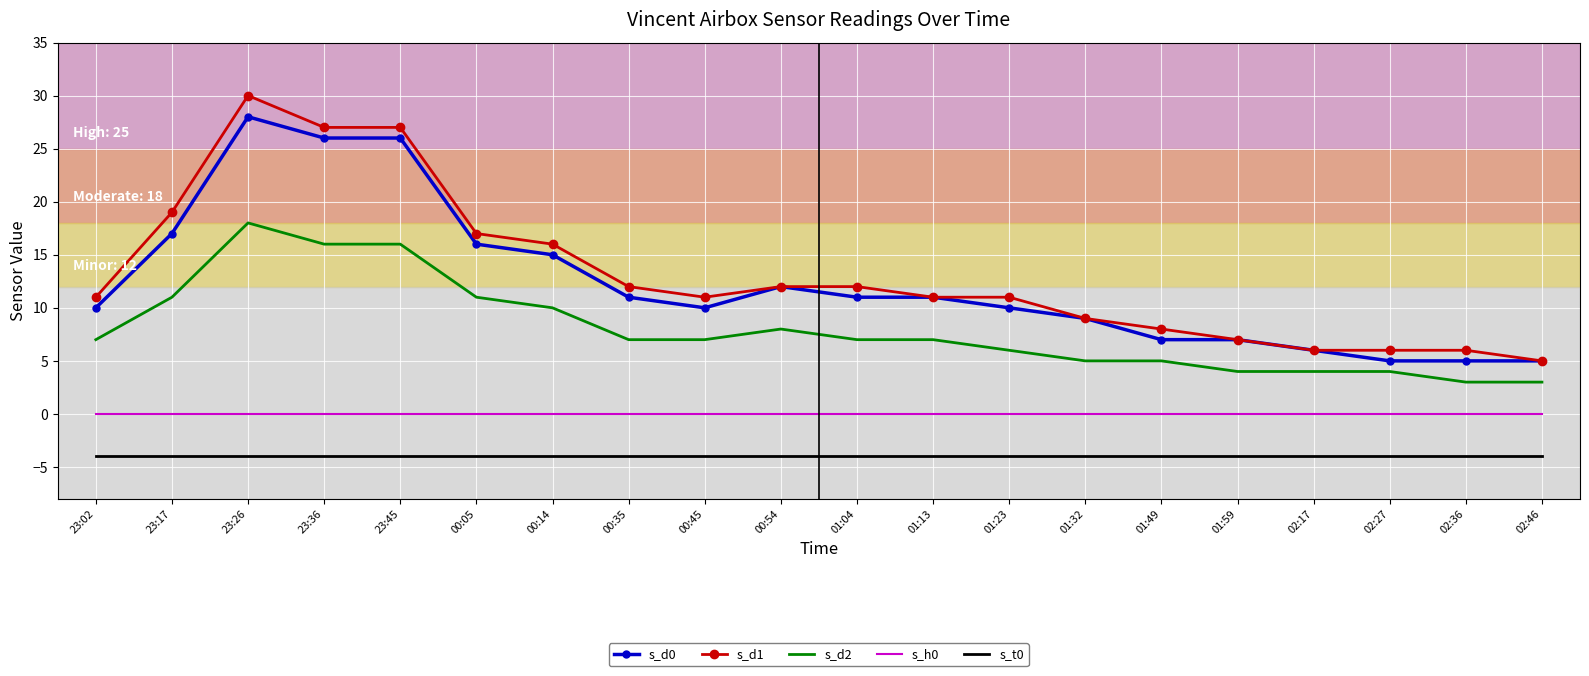

Is the value of s_h0 at 01:49 greater than the value of s_d1 at 00:05?

No